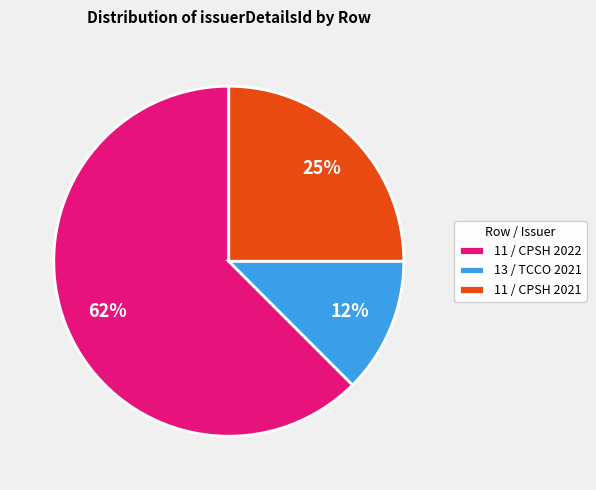

Is it true that 13 / TCCO 2021 is 23% of the pie?

False